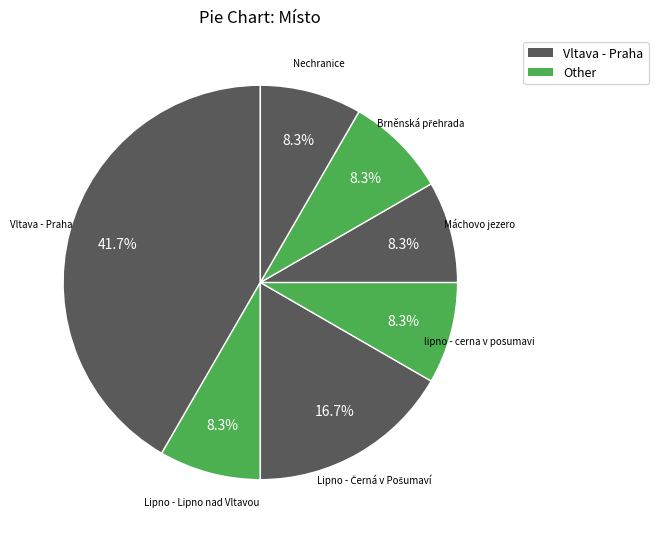

Count the number of slices in the pie.

7